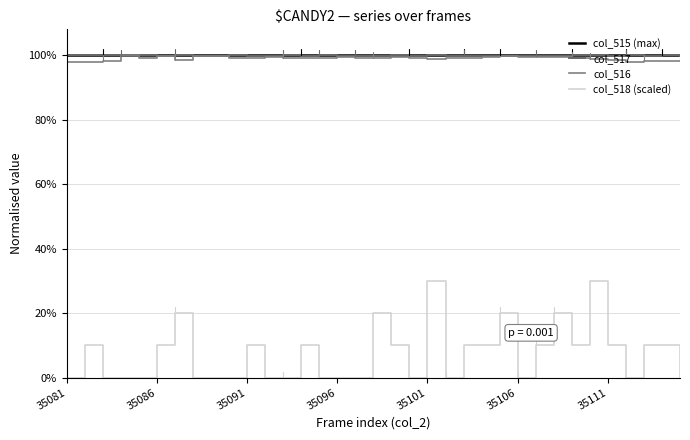

What is the highest value of the col_516 series?

1.0